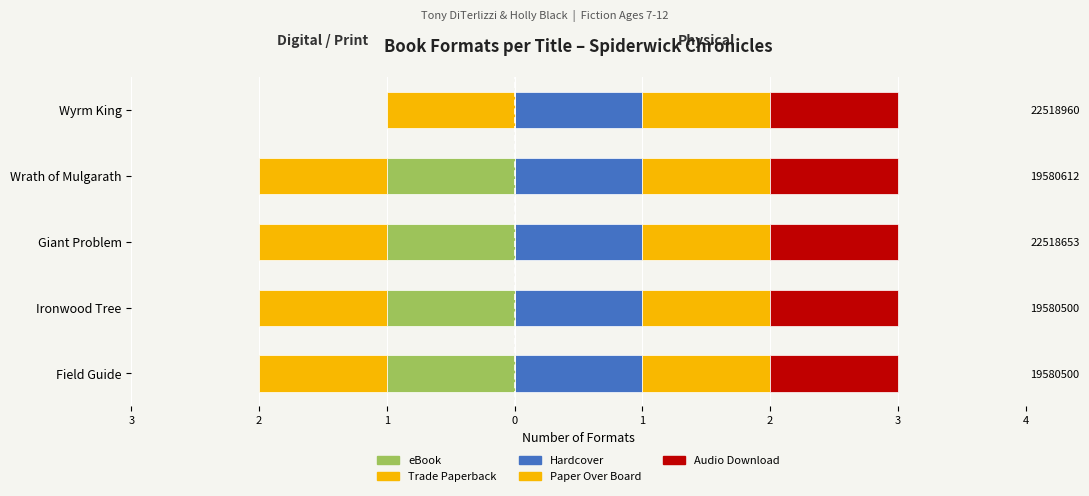

At 0, list the series in order from largest to smallest.

Hardcover, Paper Over Board, Audio Download, Trade Paperback, eBook